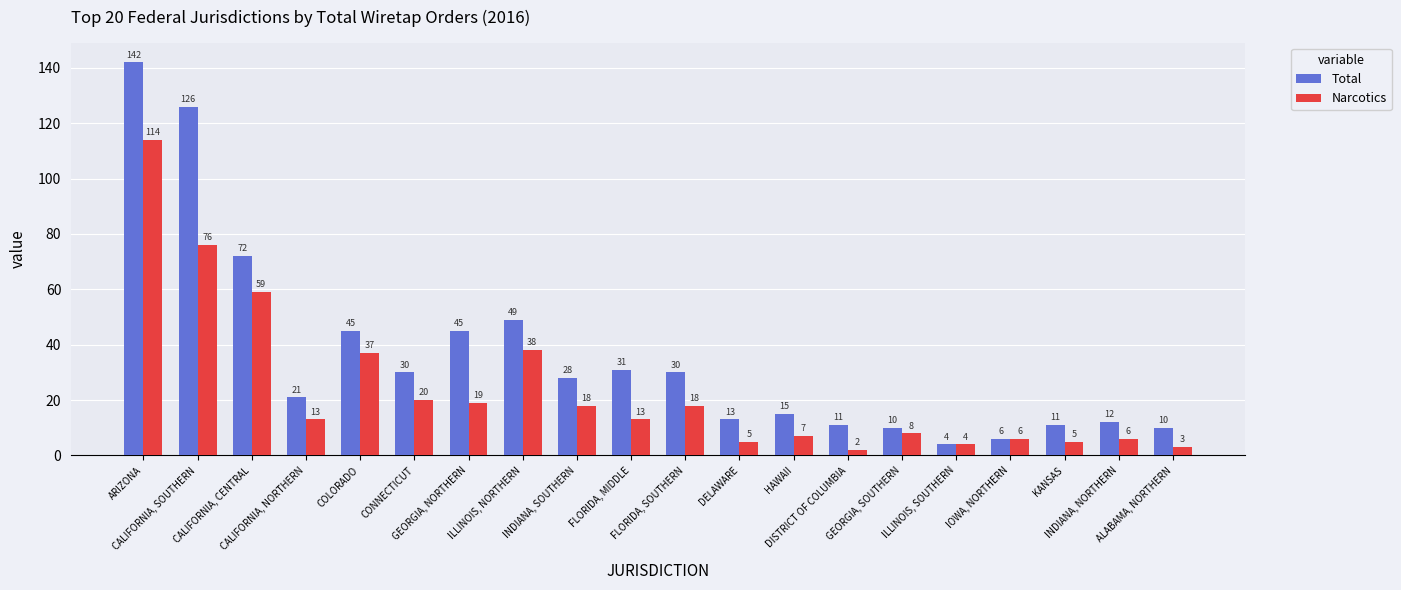

Which series has the largest total across all categories?

Total